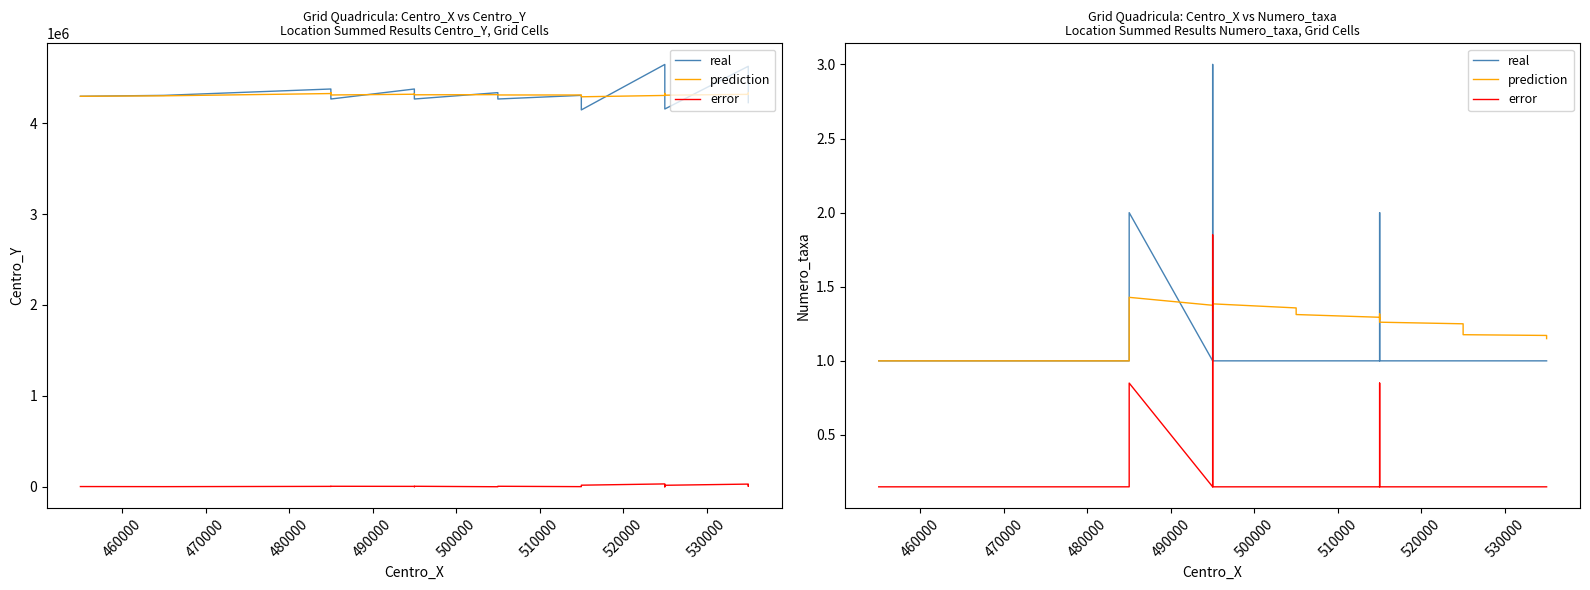

How many real values are between 1 and 2?

39